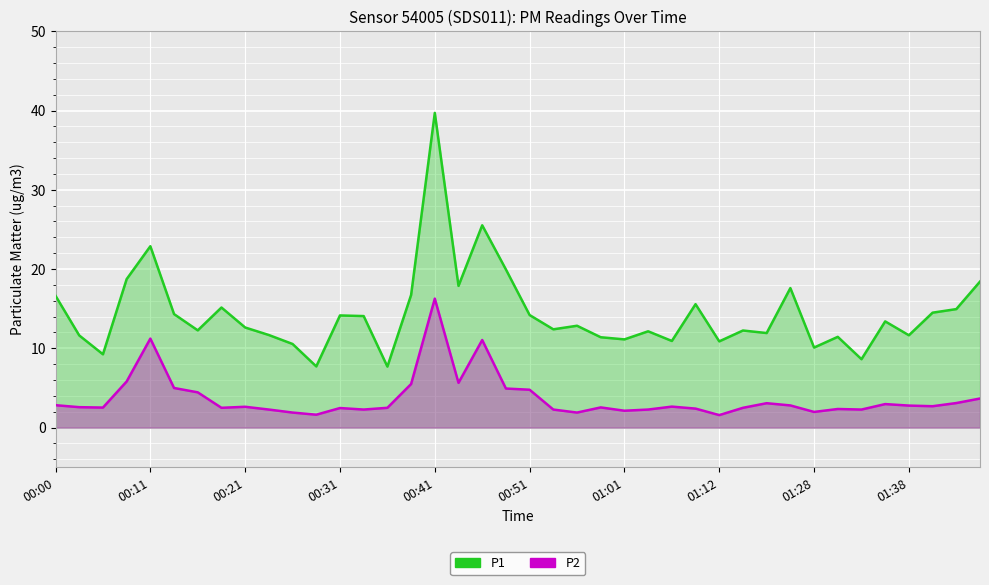

What is the difference between the second highest and minimum values in the P1 series?

17.8